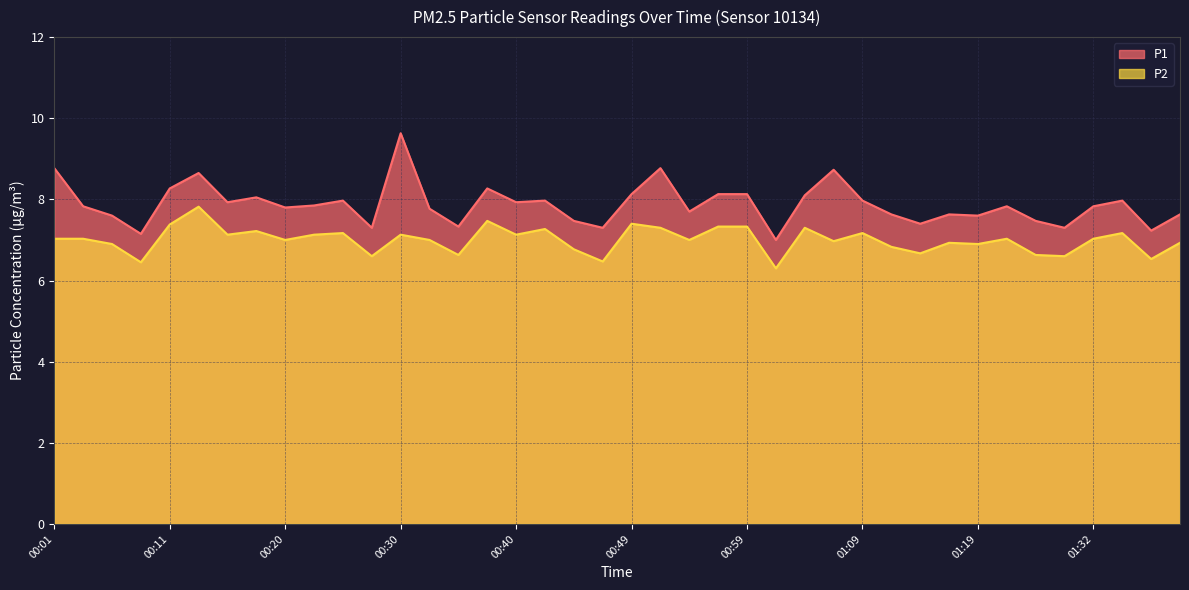

Reading left to right, list all the values displayed in this chart.

P1: 00:01=8.8	00:03=7.8	00:06=7.6	00:08=7.2	00:11=8.3	00:13=8.7	00:16=7.9	00:18=8.1	00:20=7.8	00:23=7.8	00:25=8.0	00:28=7.3	00:30=9.6	00:33=7.8	00:35=7.3	00:37=8.3	00:40=7.9	00:42=8.0	00:45=7.5	00:47=7.3	00:49=8.1	00:52=8.8	00:54=7.7	00:57=8.1	00:59=8.1	01:02=7.0	01:04=8.1	01:07=8.7	01:09=8.0	01:11=7.6	01:14=7.4	01:16=7.6	01:19=7.6	01:25=7.8	01:27=7.5	01:30=7.3	01:32=7.8	01:35=8.0	01:37=7.2	01:40=7.6
P2: 00:01=7.0	00:03=7.0	00:06=6.9	00:08=6.5	00:11=7.4	00:13=7.8	00:16=7.1	00:18=7.2	00:20=7.0	00:23=7.1	00:25=7.2	00:28=6.6	00:30=7.1	00:33=7.0	00:35=6.6	00:37=7.5	00:40=7.1	00:42=7.3	00:45=6.8	00:47=6.5	00:49=7.4	00:52=7.3	00:54=7.0	00:57=7.3	00:59=7.3	01:02=6.3	01:04=7.3	01:07=7.0	01:09=7.2	01:11=6.8	01:14=6.7	01:16=6.9	01:19=6.9	01:25=7.0	01:27=6.6	01:30=6.6	01:32=7.0	01:35=7.2	01:37=6.5	01:40=6.9